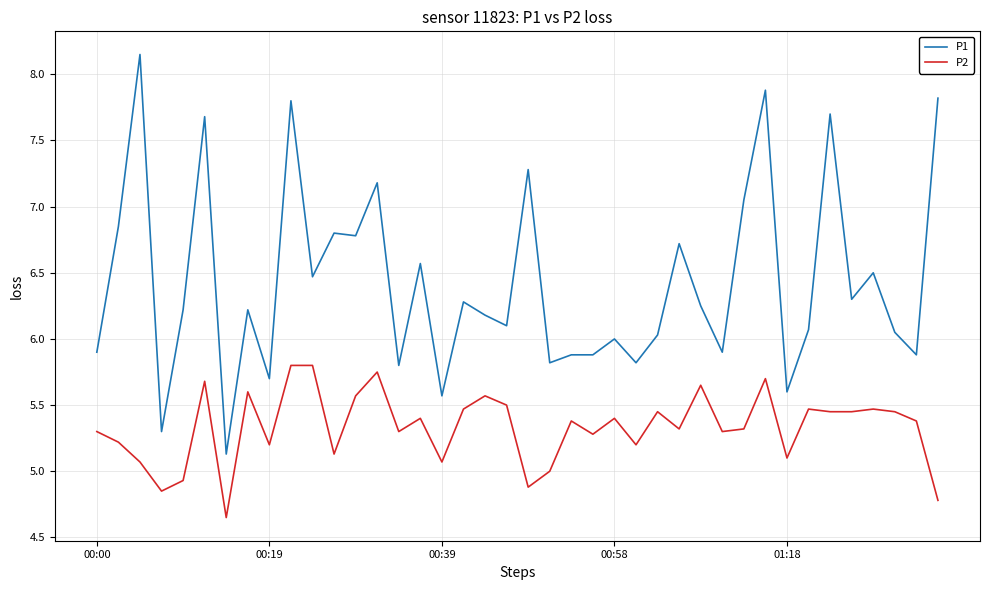

Is this an area chart (filled region under the line)?

No